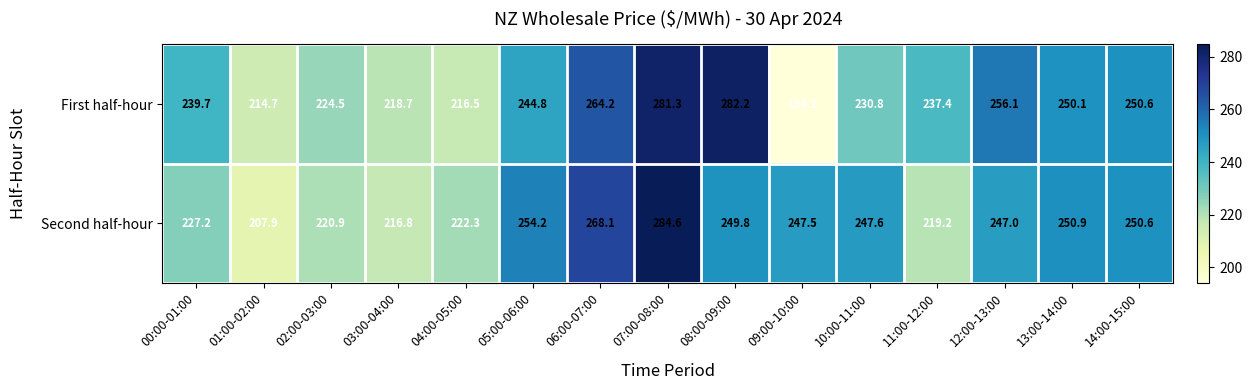

What is the difference between the highest and lowest values at 05:00-06:00?

9.4